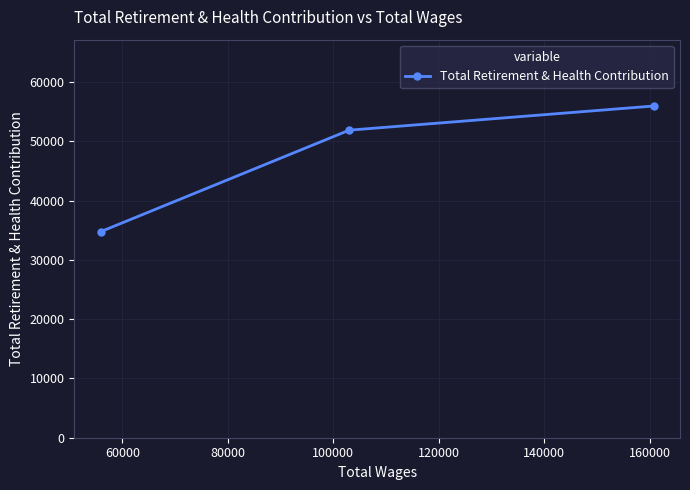

Reading left to right, what are all the values shown in this chart?

34768	51896	55975